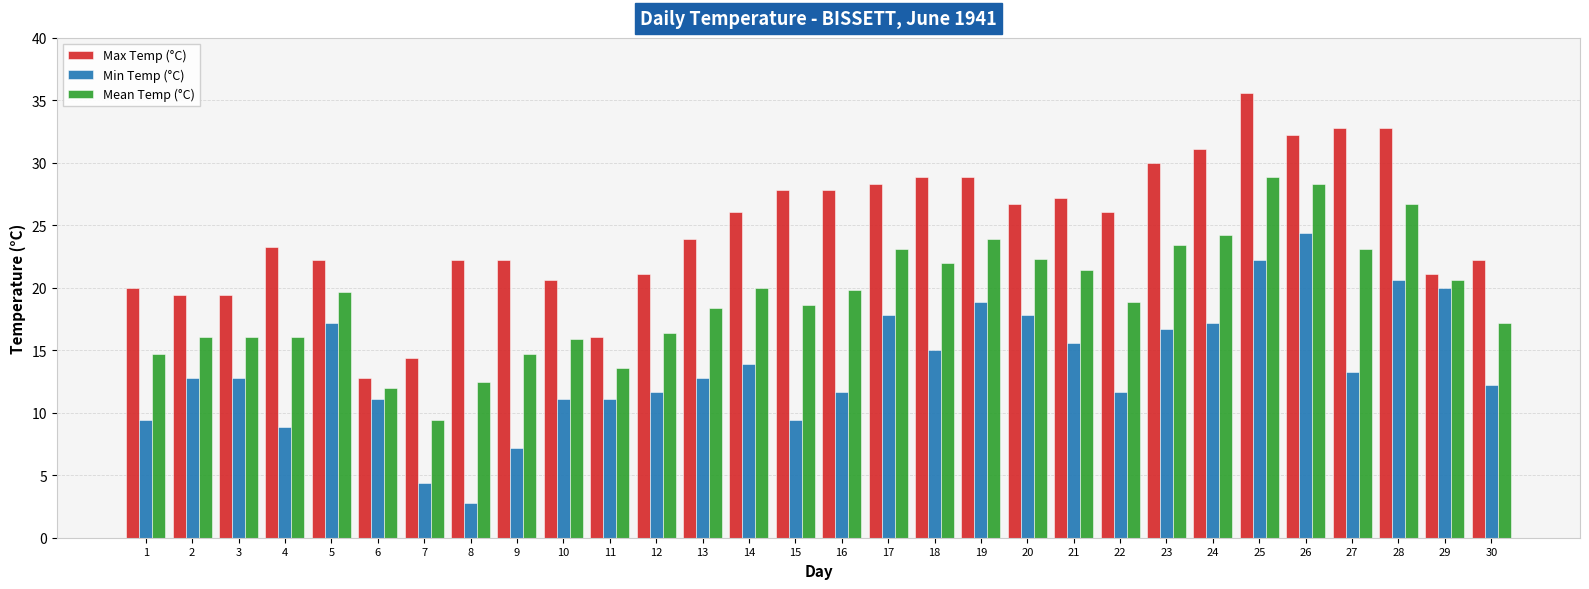

What is the average value of the Mean Temp (°C) series?

19.3